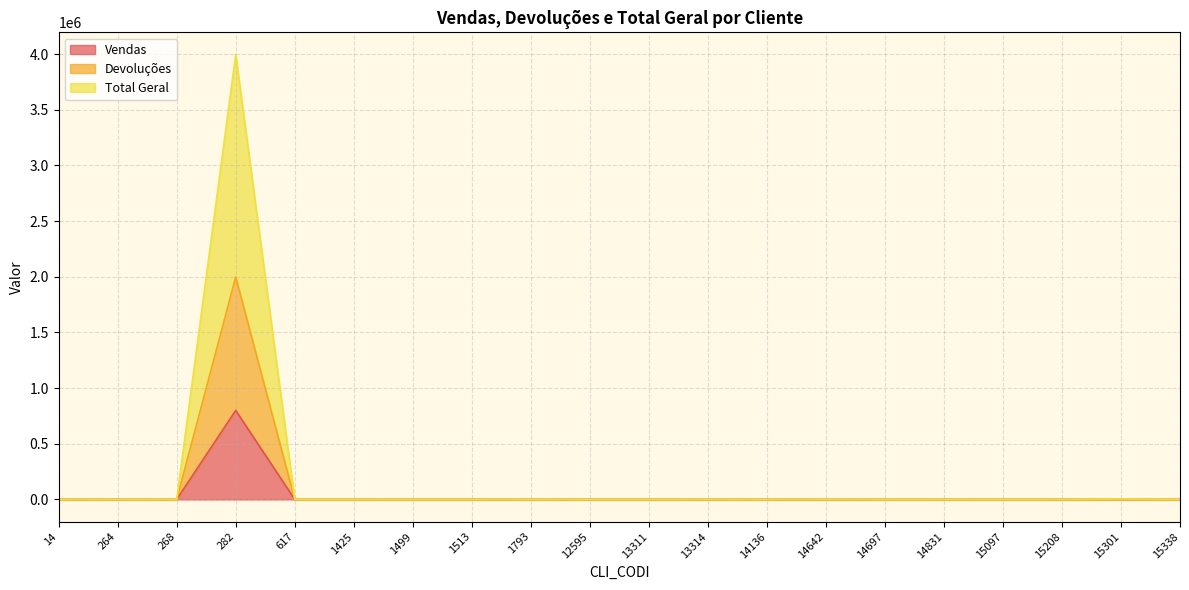

Count the number of data series in this chart.

3